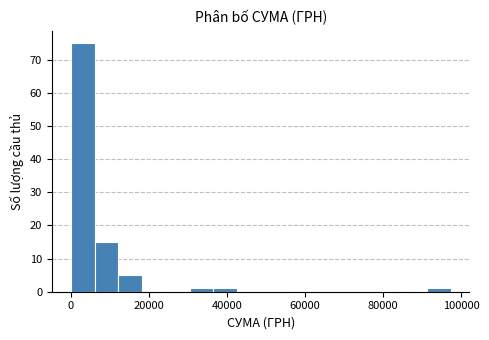

Read against the x-axis, roughly where is the centre of the tallest bar?

4000